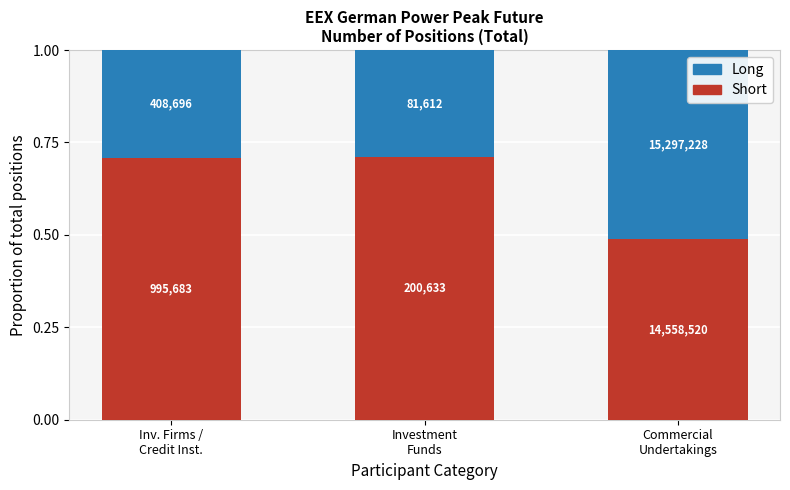

Between Commercial
Undertakings and Investment
Funds, which is larger?

Investment
Funds